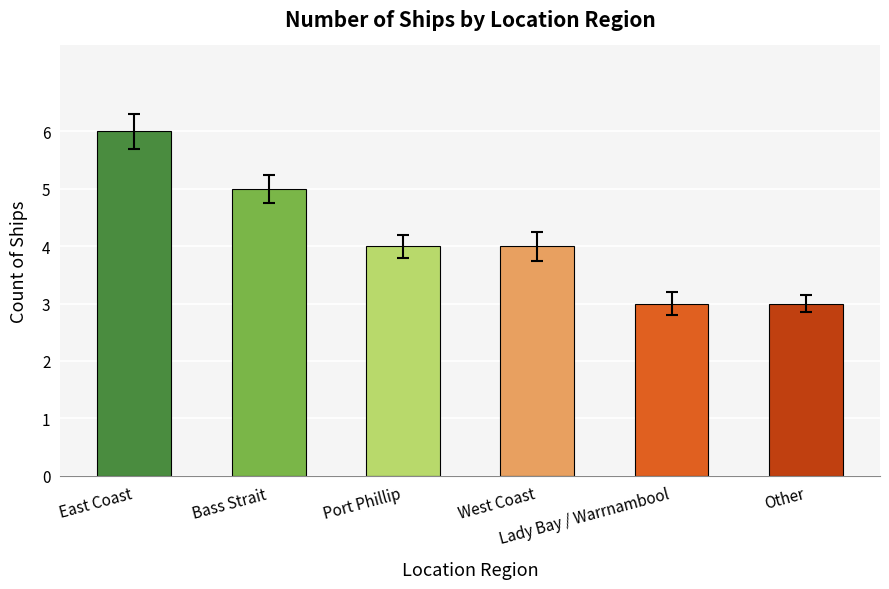

Reading left to right, transcribe all the data shown in this chart.

6	5	4	4	3	3